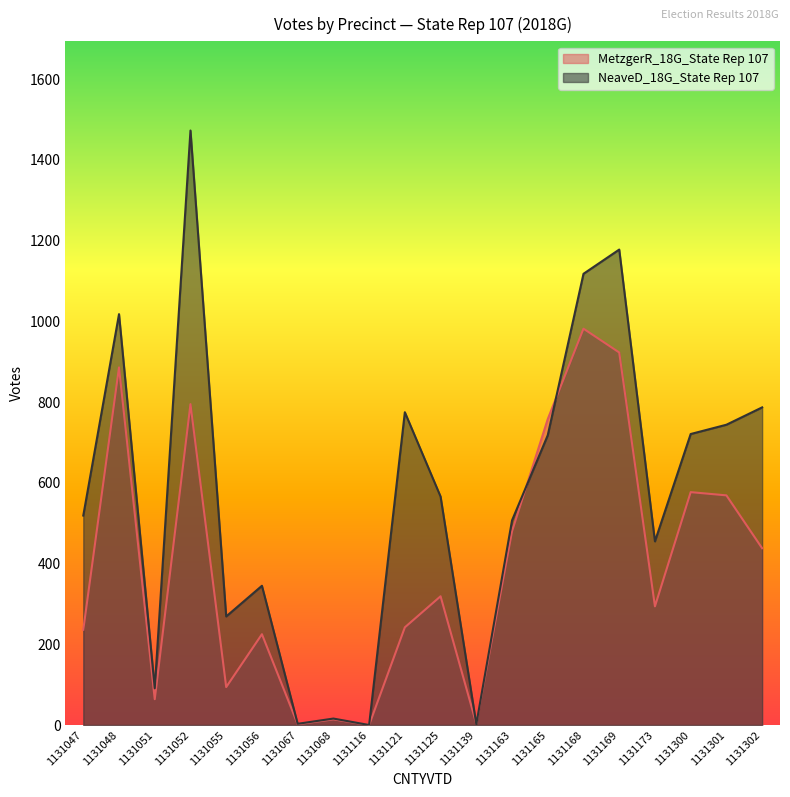

What is the value of the NeaveD_18G_State Rep 107 point at the 13th from the left?

507